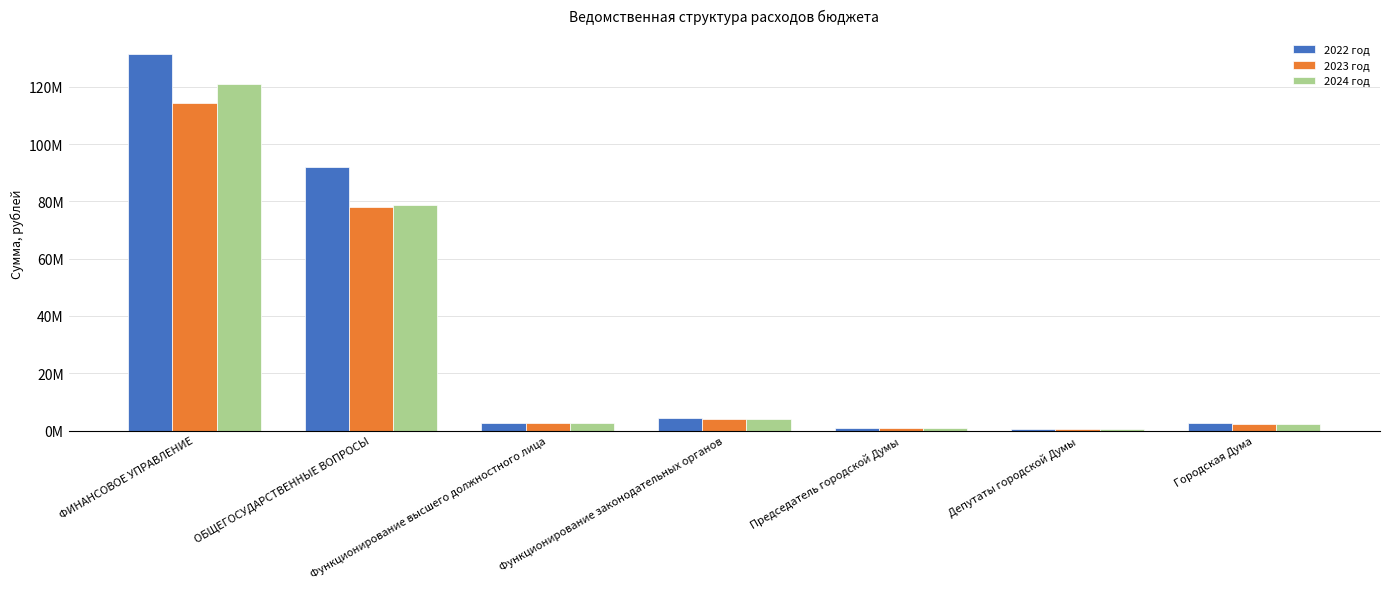

What is the difference between the maximum and minimum values in the 2023 год series?

113616487.0